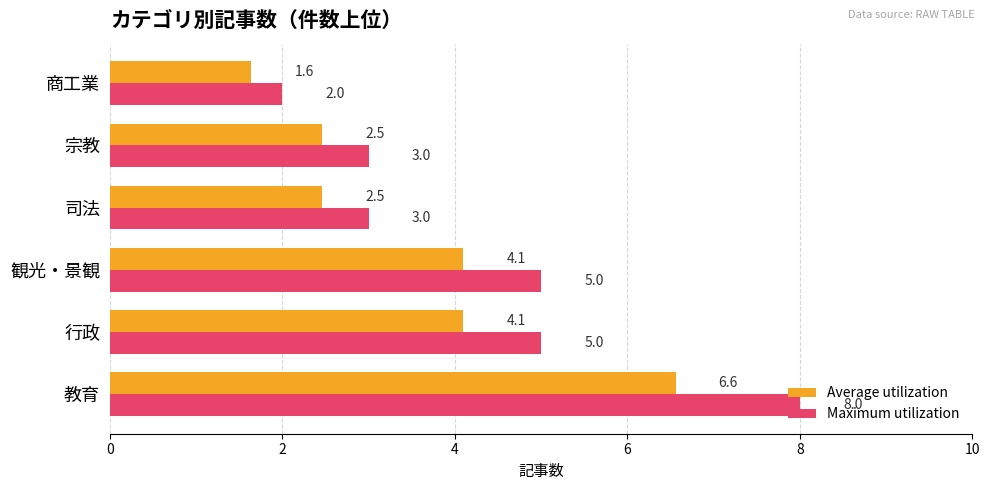

What are all the series names shown in the legend?

Average utilization, Maximum utilization